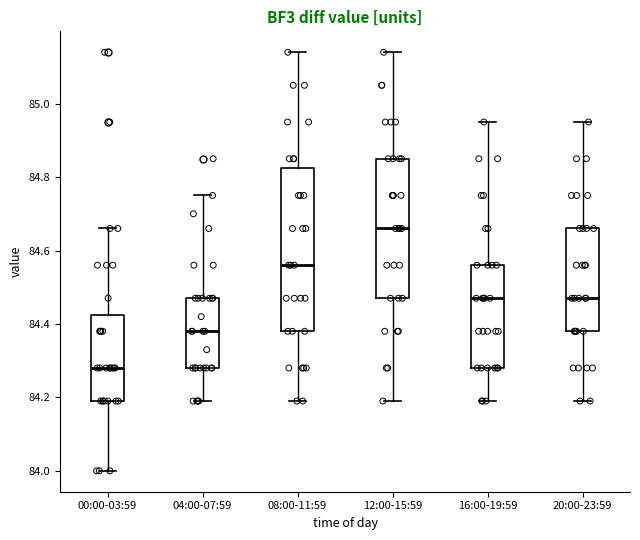

Which box's median line is the lowest?

00:00-03:59